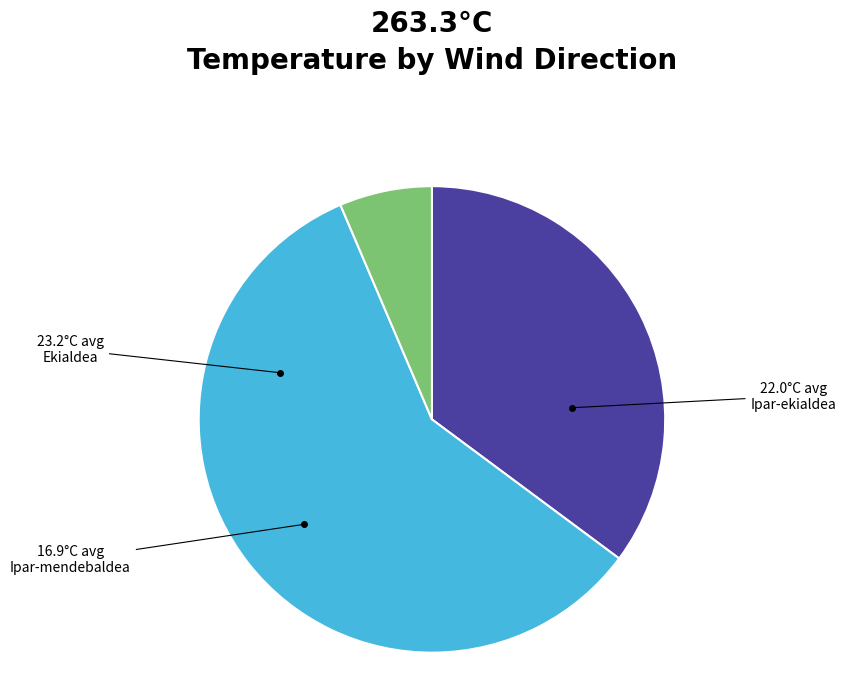

Rank the categories by value from lowest to highest.

Ipar-mendebaldea, Ekialdea, Ipar-ekialdea